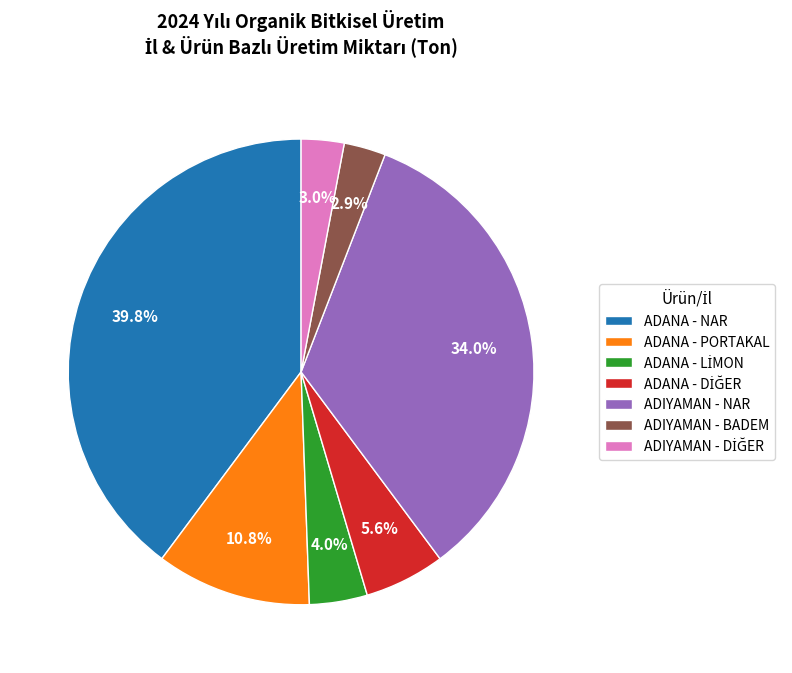

Which has a higher value, ADANA - NAR or ADIYAMAN - BADEM?

ADANA - NAR